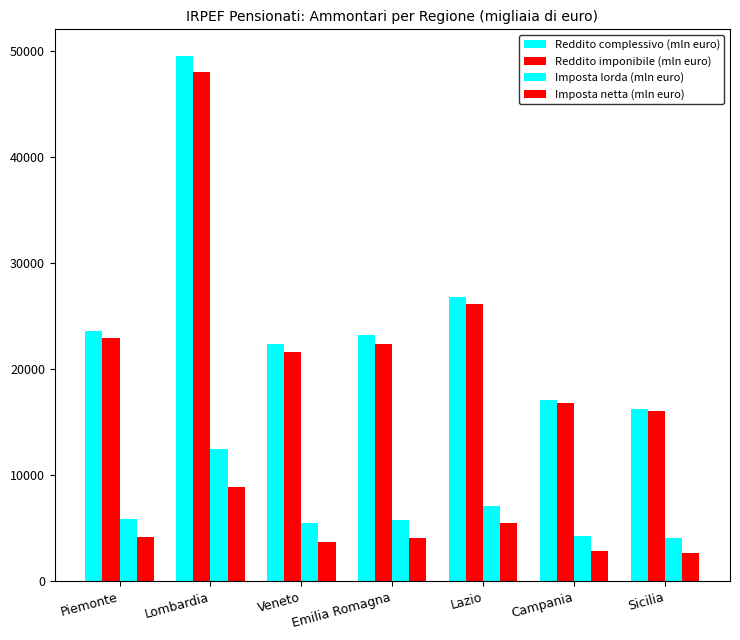

What is the label of the 6th bar from the left?

Campania